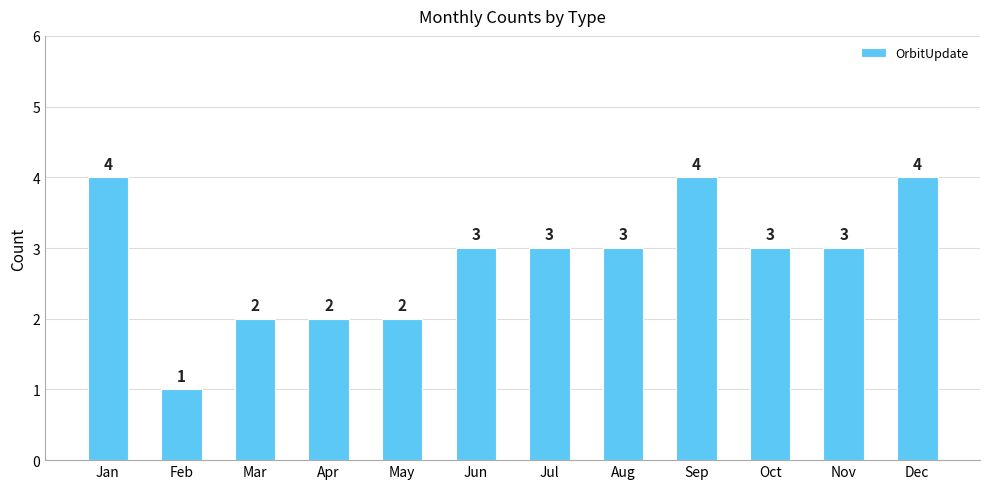

Between Jun and Feb, which is larger?

Jun